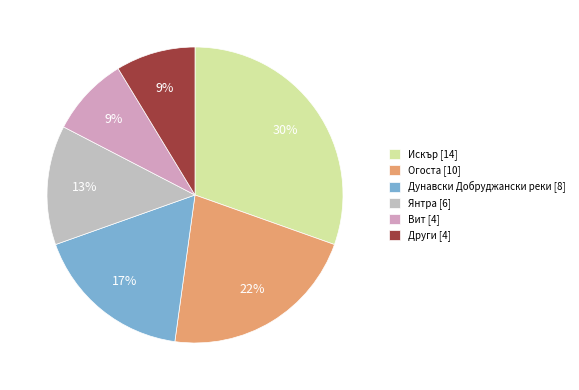

What percentage is the Огоста [10] slice, to the nearest percent?

22%